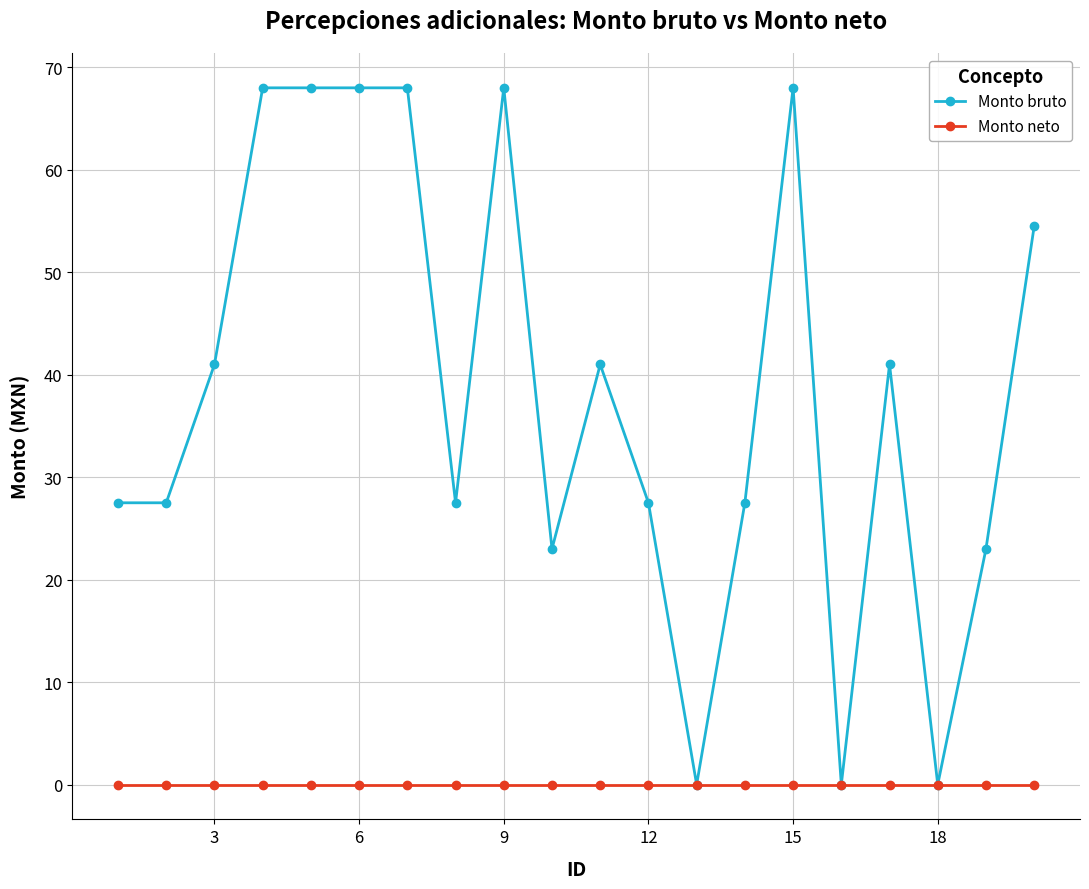

List the series in order of their peak value, highest first.

Monto bruto, Monto neto